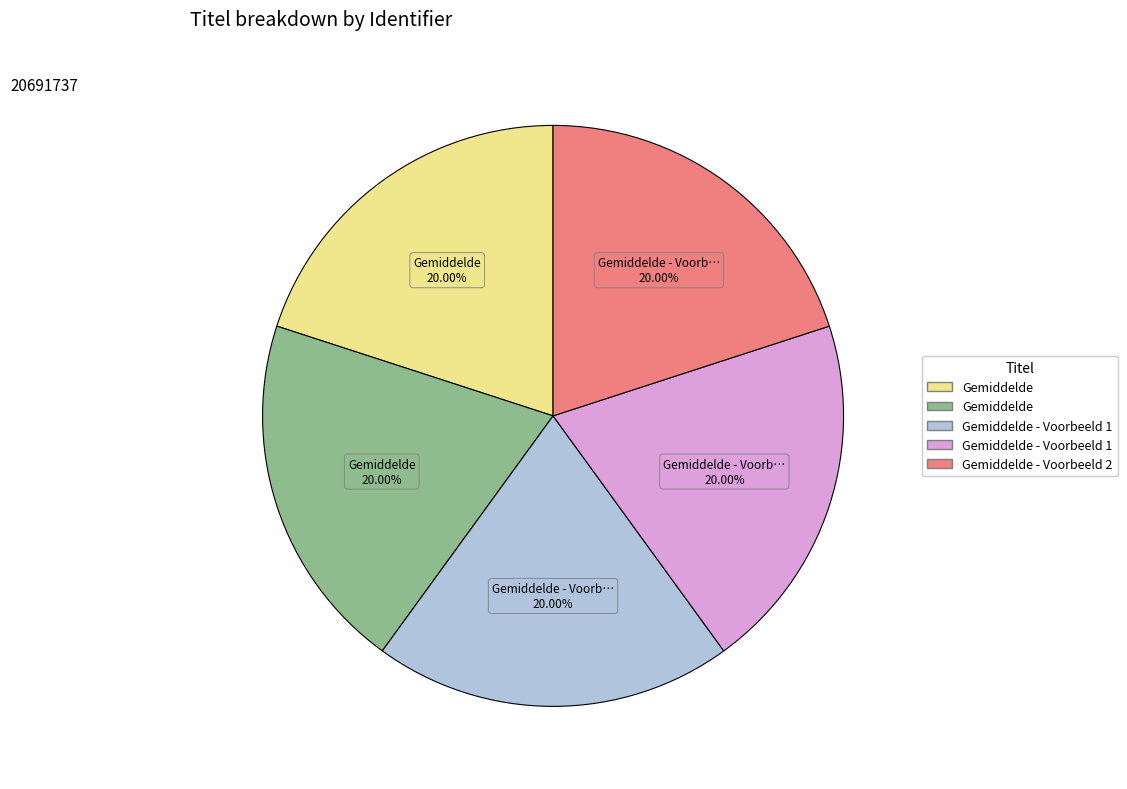

Is there any slice that represents more than half of the pie?

No